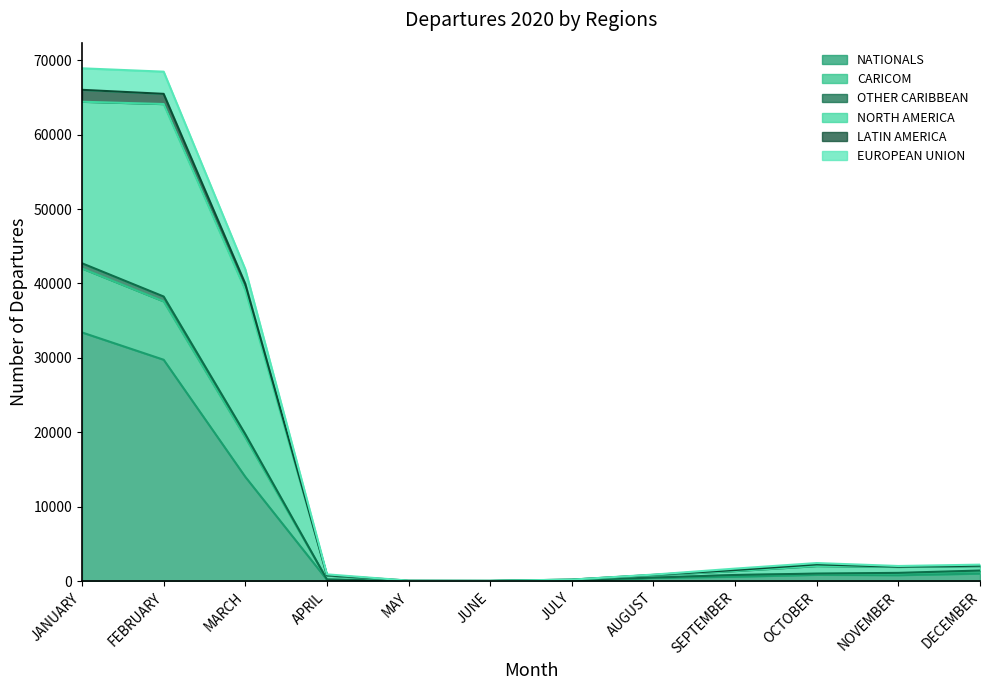

Is it true that OTHER CARIBBEAN equals 1213 at APRIL?

False